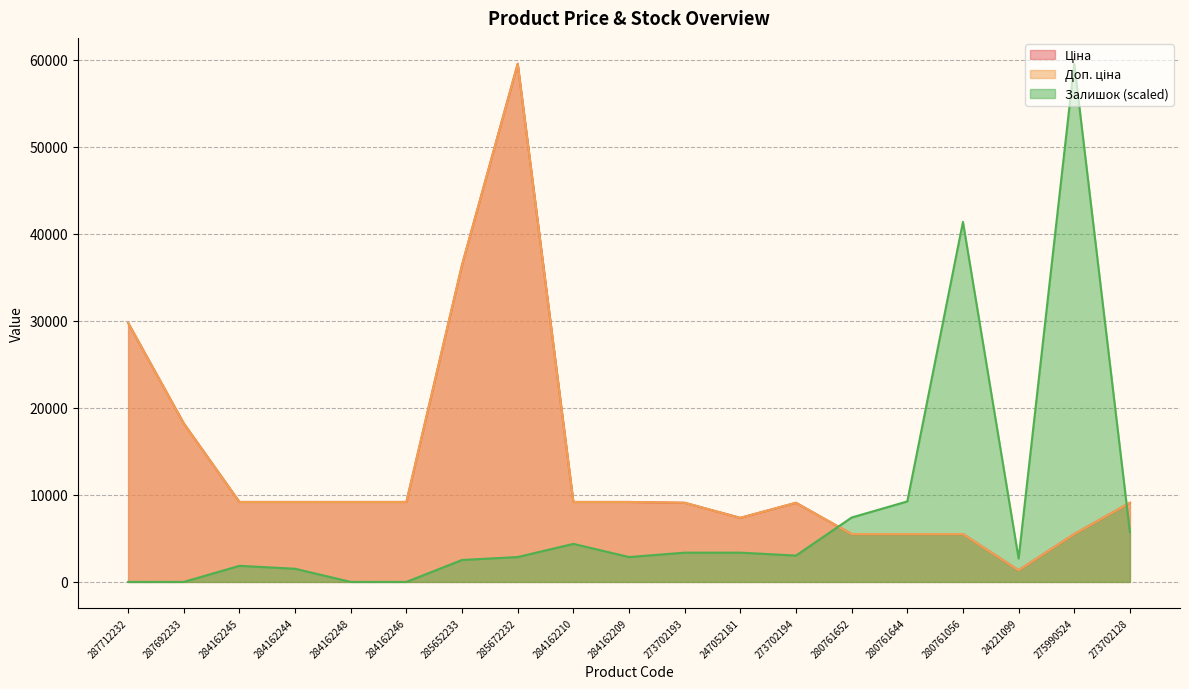

At which label does Доп. ціна reach its peak?

285672232